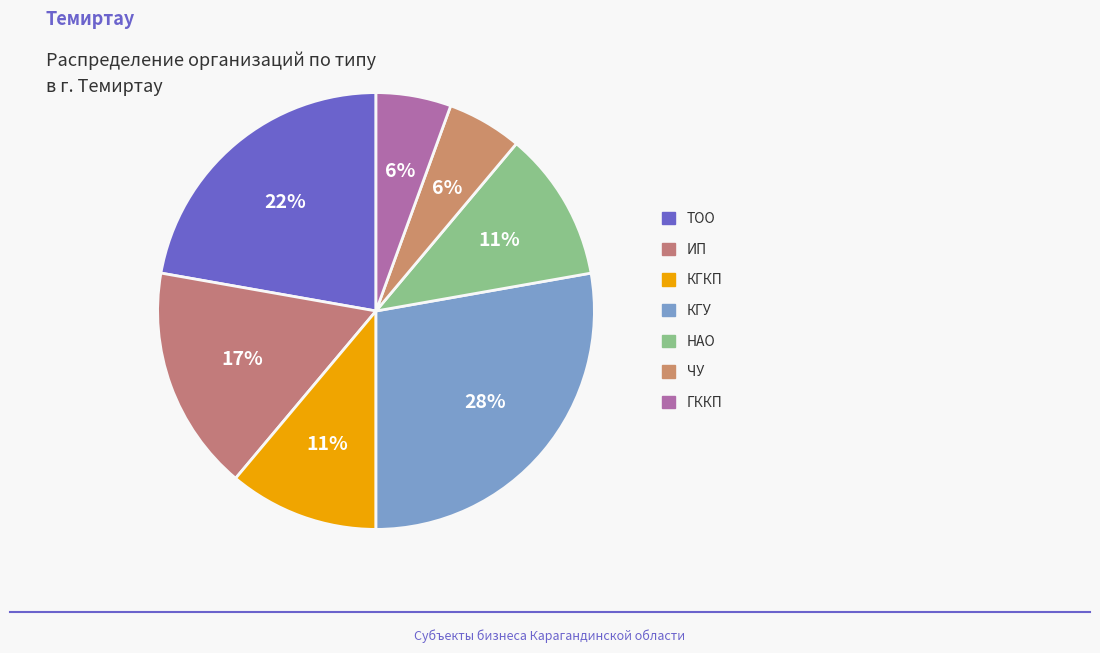

Which slice is the smallest?

ЧУ